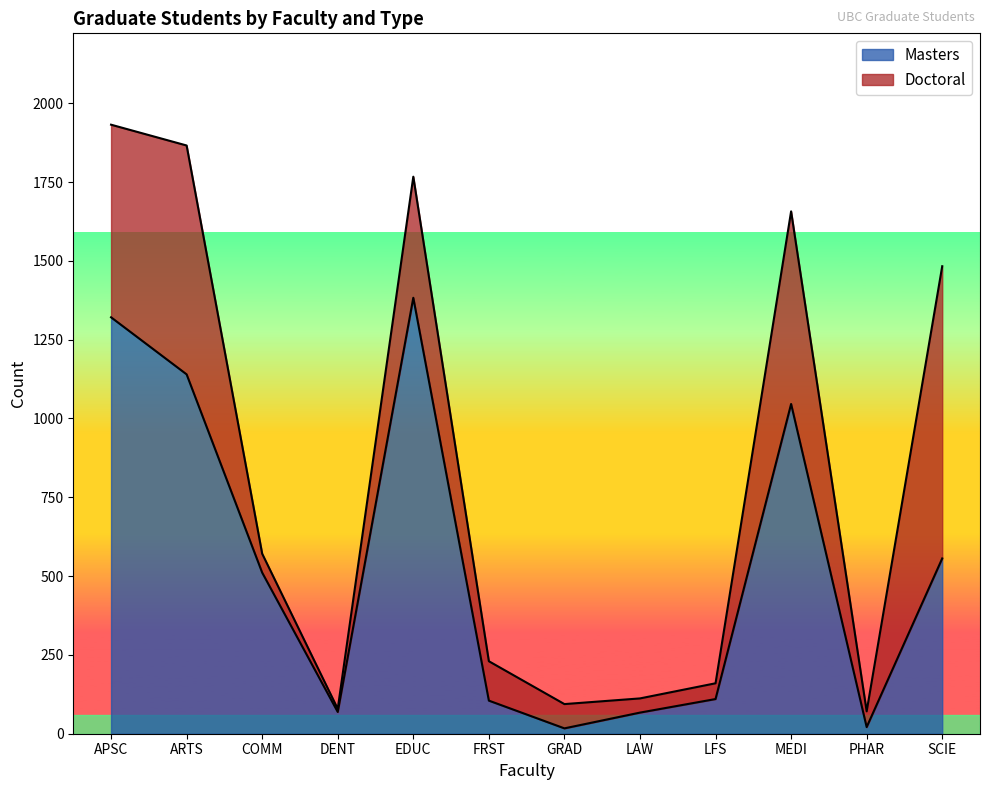

Count the number of categories in the chart.

12